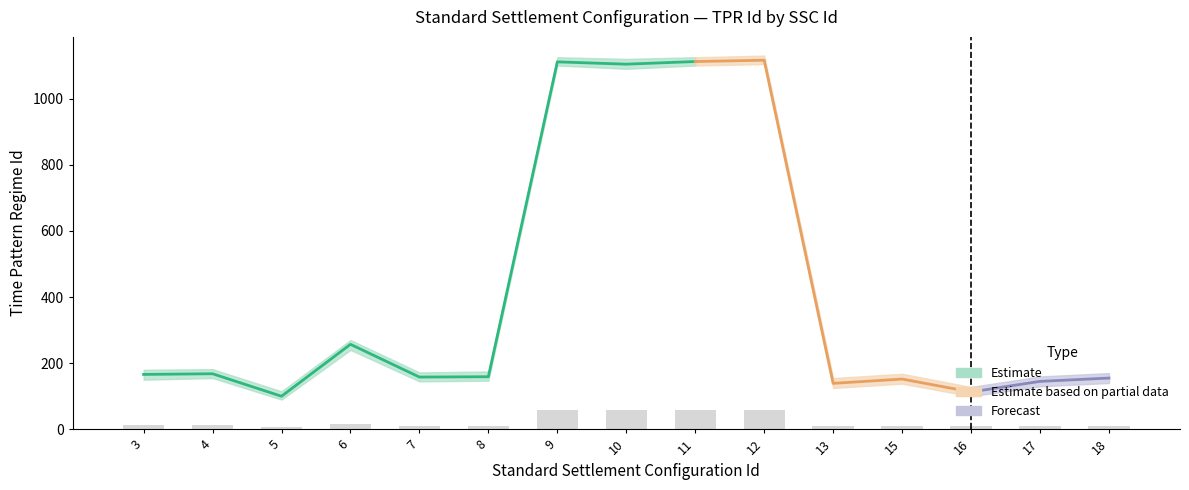

Is it true that TPR_Id_mid equals 265 at 18?

False